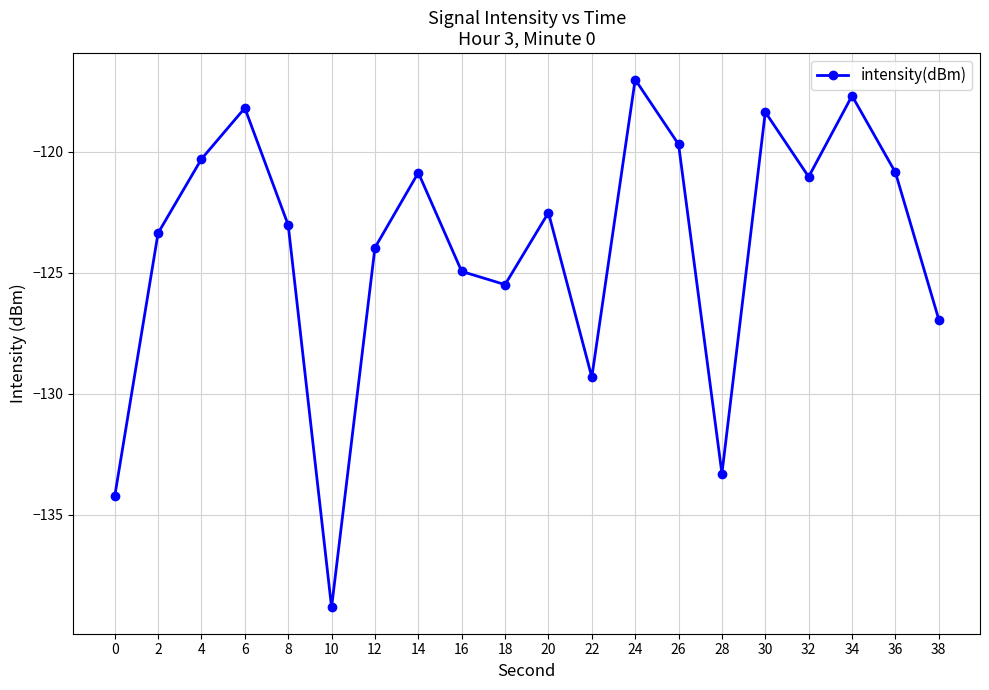

What is the average value?

-124.0